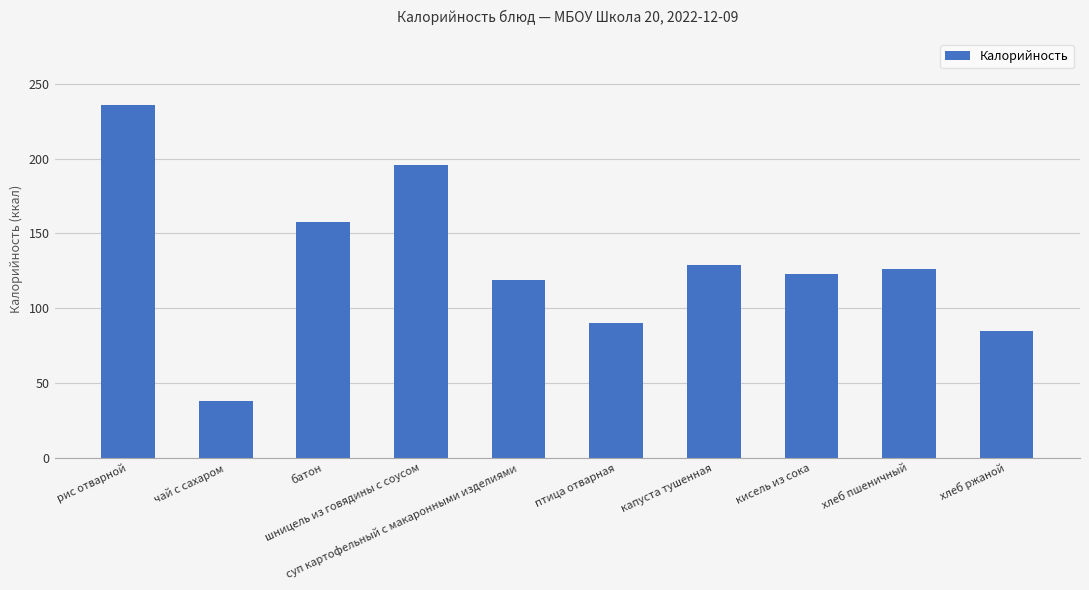

Which label corresponds to the smallest value in the chart?

чай с сахаром